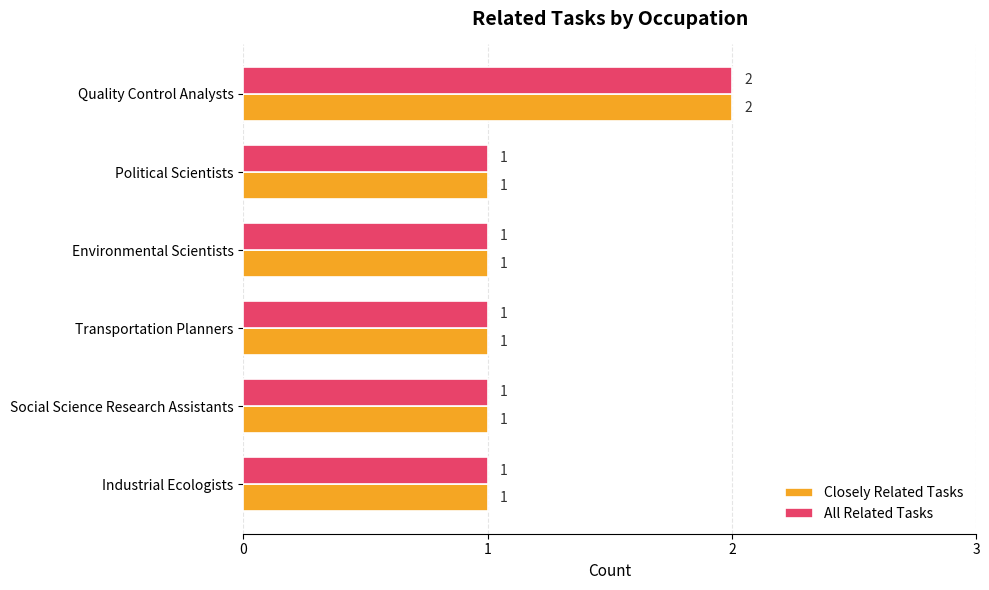

True or false: Closely Related Tasks has a value of 1 at Transportation Planners.

True